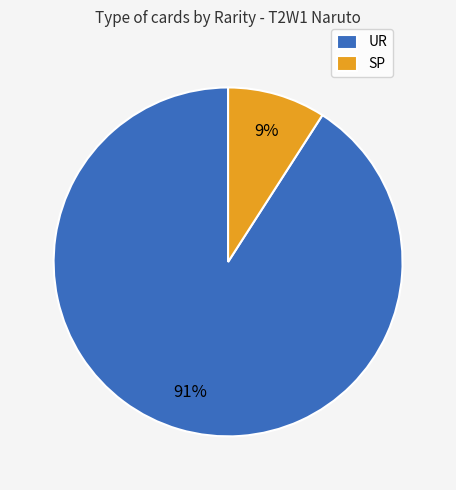

Which slice represents more than half of the pie?

UR